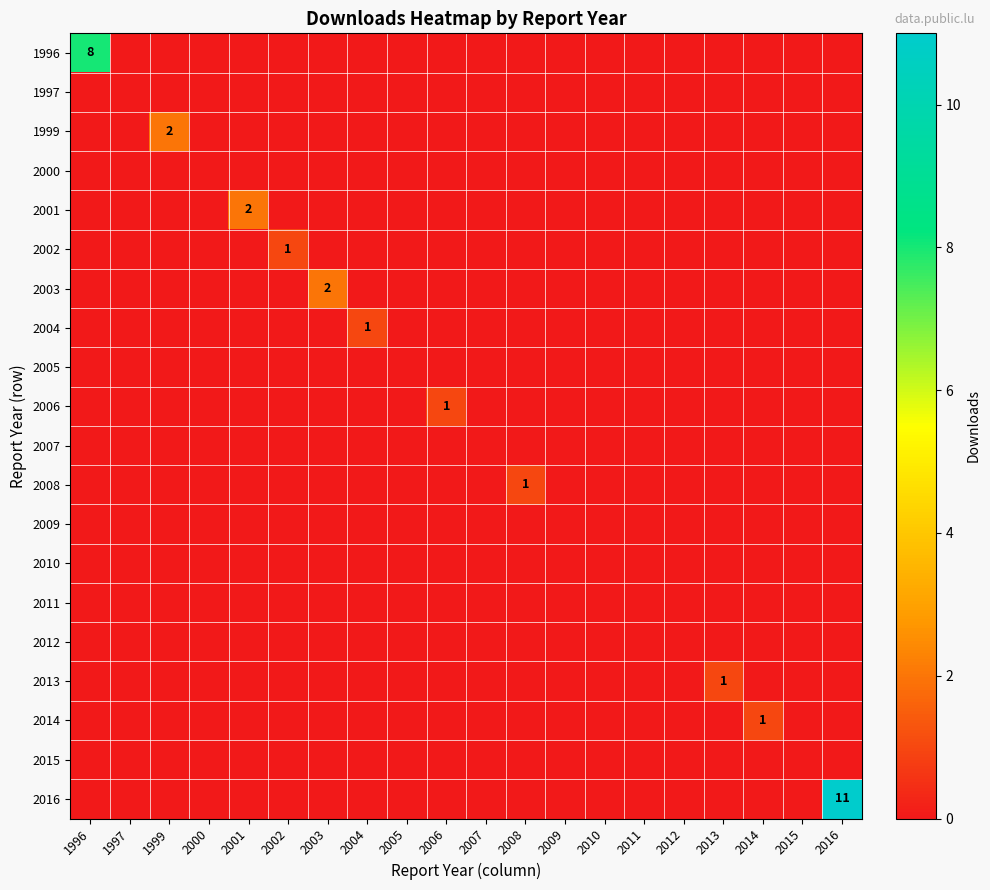

At which category does the chart reach its minimum across all series?

1997